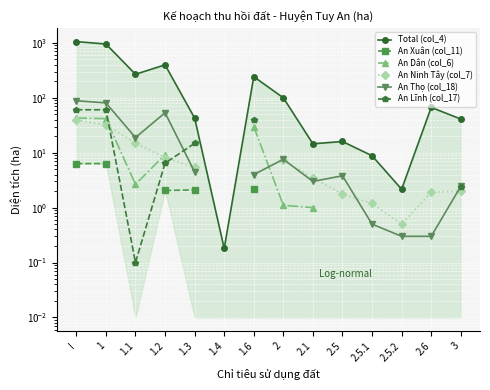

Which category has the highest value in the An Xuân (col_11) series?

I